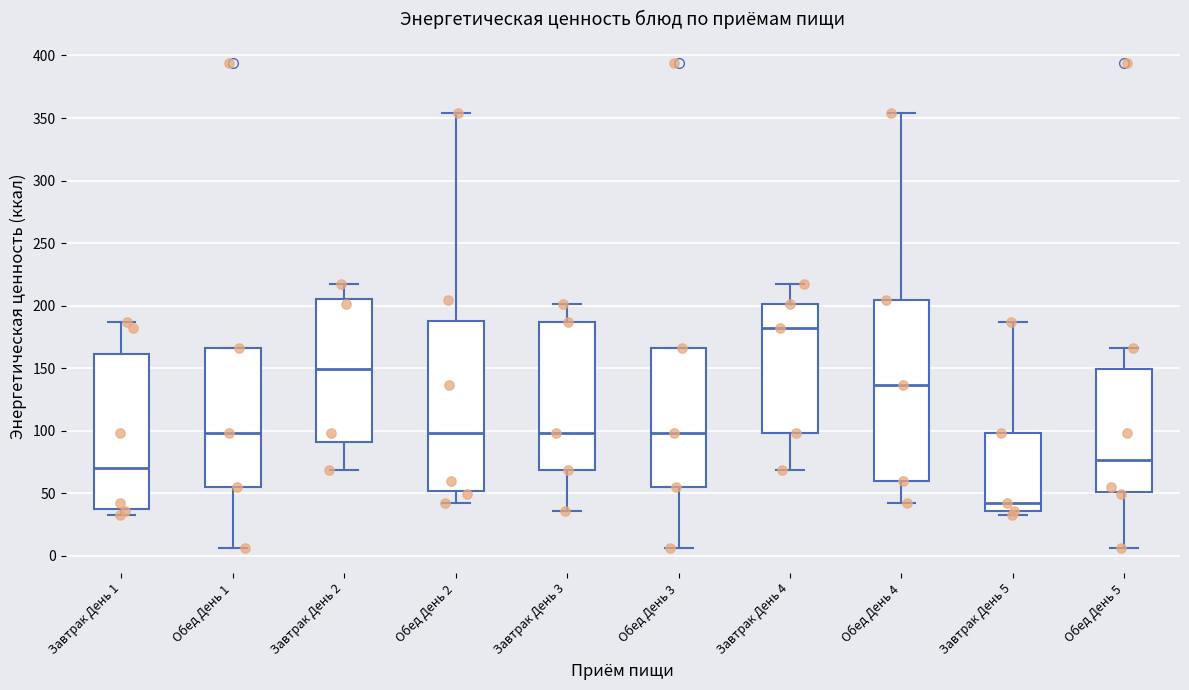

Which box is the tallest, from its lower edge to its upper edge?

Обед День 4